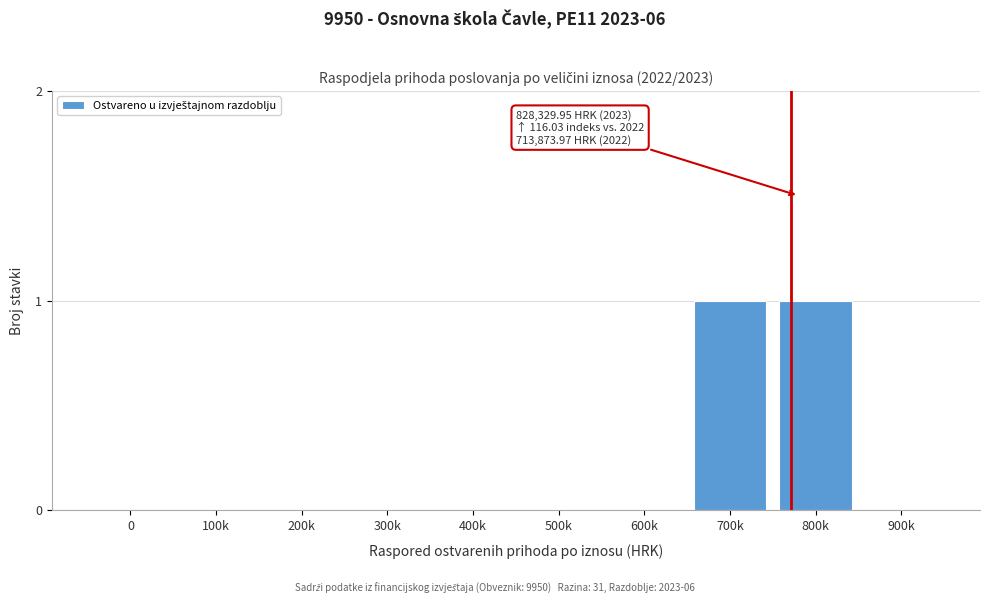

Reading left to right, what are all the values shown in this chart?

0=0	100k=0	200k=0	300k=0	400k=0	500k=0	600k=0	700k=1	800k=1	900k=0